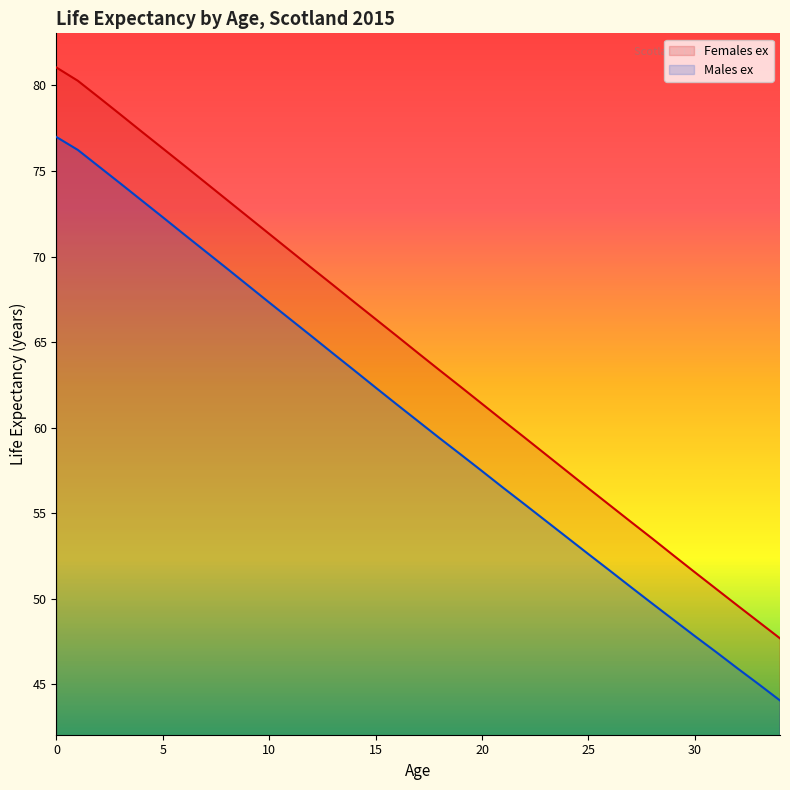

How many values in the Males ex series exceed 60?

18